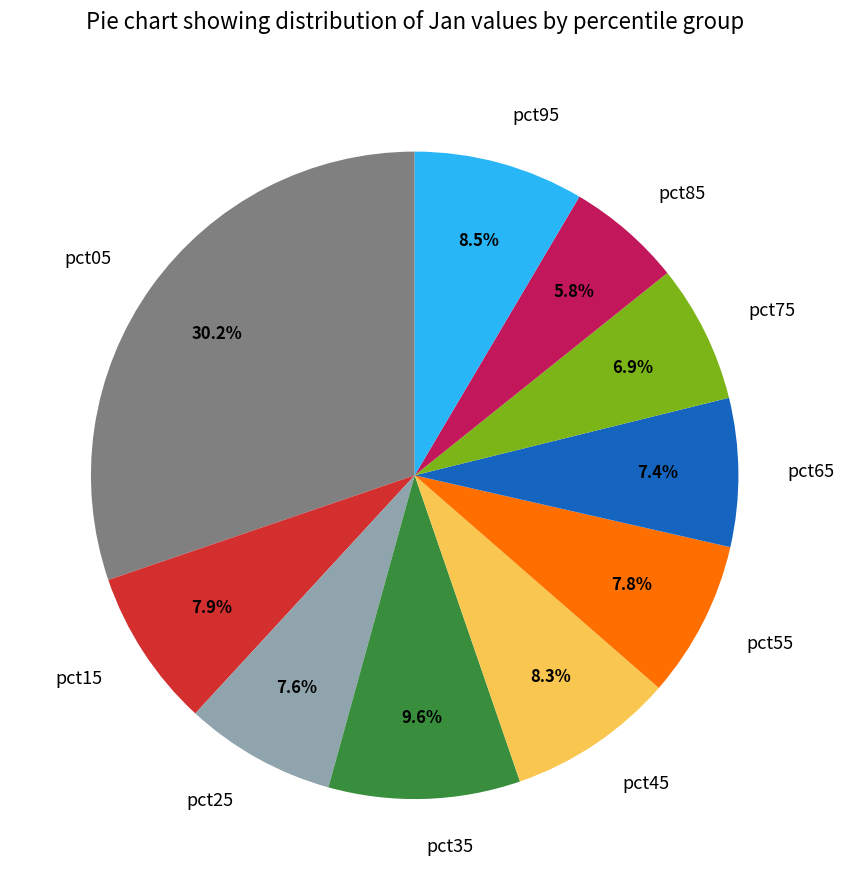

How many slices are in this pie chart?

10